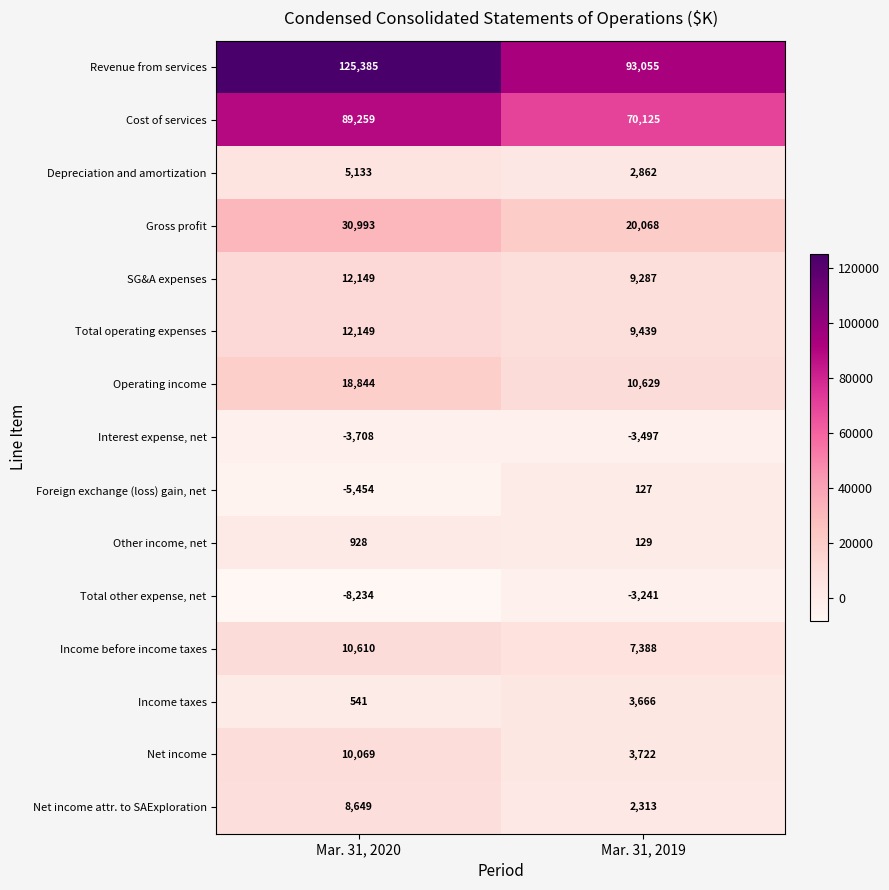

Reading left to right, transcribe all the data shown in this chart.

Revenue from services: 125385	93055
Cost of services: 89259	70125
Depreciation and amortization: 5133	2862
Gross profit: 30993	20068
SG&A expenses: 12149	9287
Total operating expenses: 12149	9439
Operating income: 18844	10629
Interest expense, net: -3708	-3497
Foreign exchange (loss) gain, net: -5454	127
Other income, net: 928	129
Total other expense, net: -8234	-3241
Income before income taxes: 10610	7388
Income taxes: 541	3666
Net income: 10069	3722
Net income attr. to SAExploration: 8649	2313